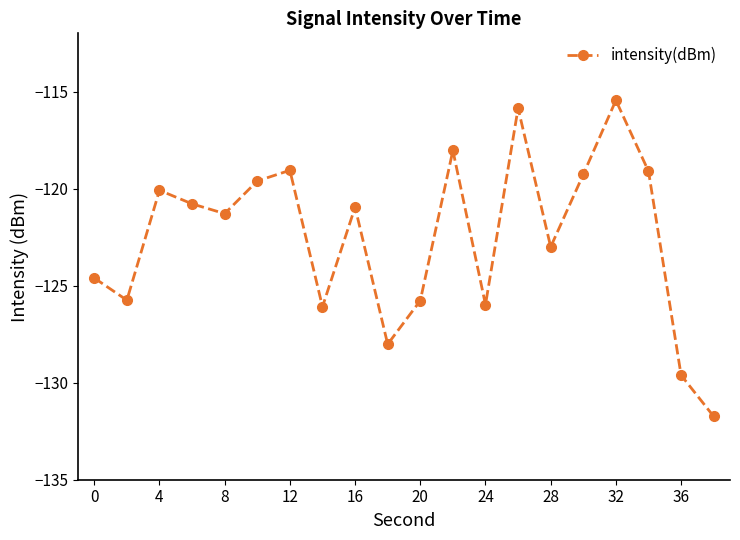

How many categories are shown in the chart?

20